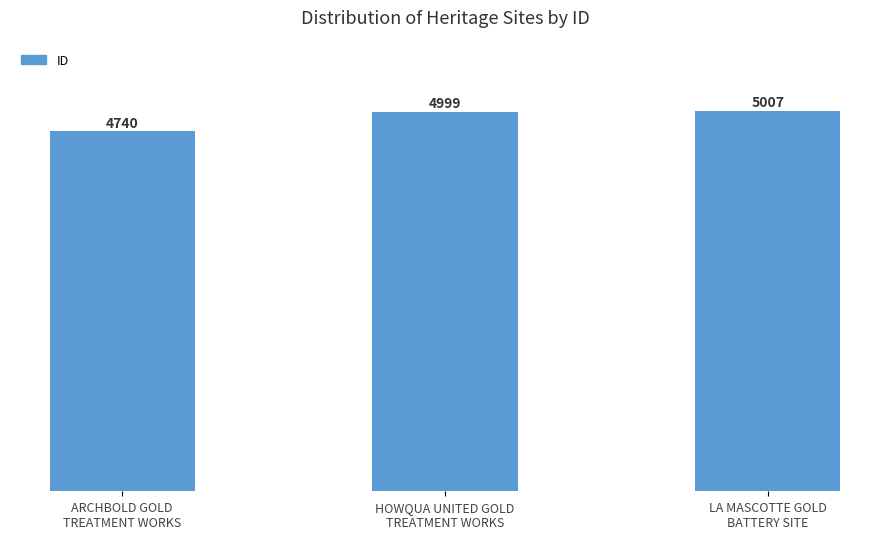

How many distinct data groups are displayed?

1